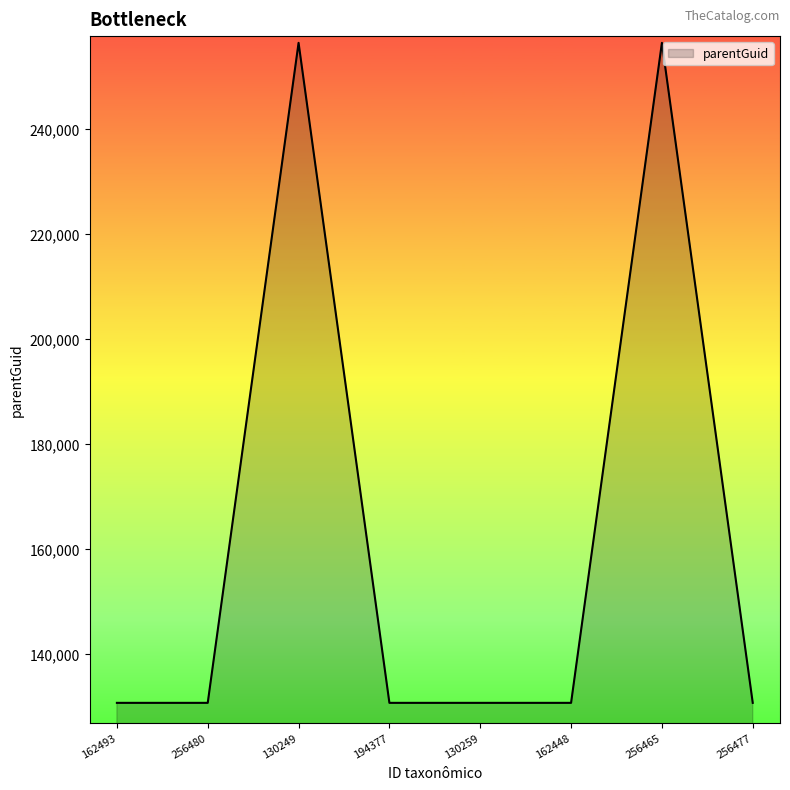

What is the smallest value displayed?

130728